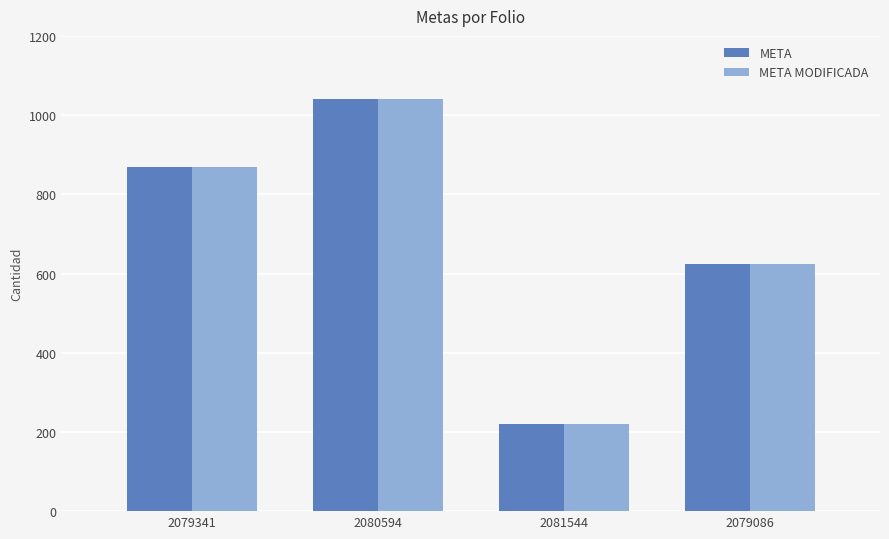

What position from the left is 2081544?

3